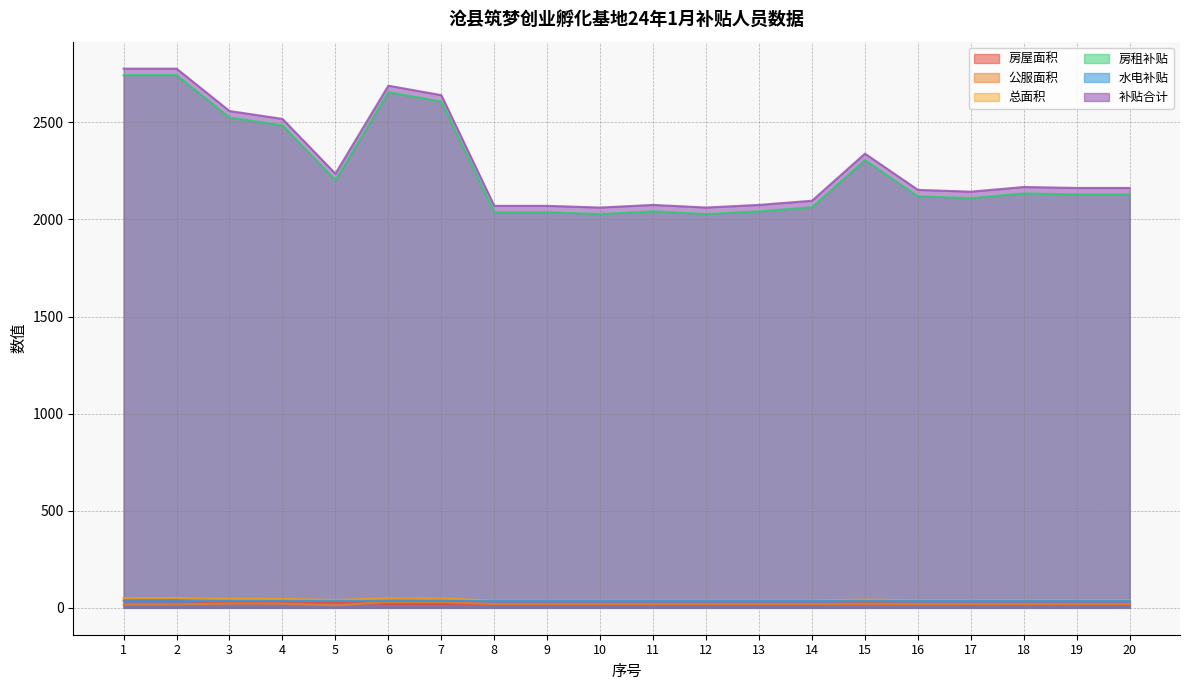

What is the maximum value for 房租补贴?

2743.5